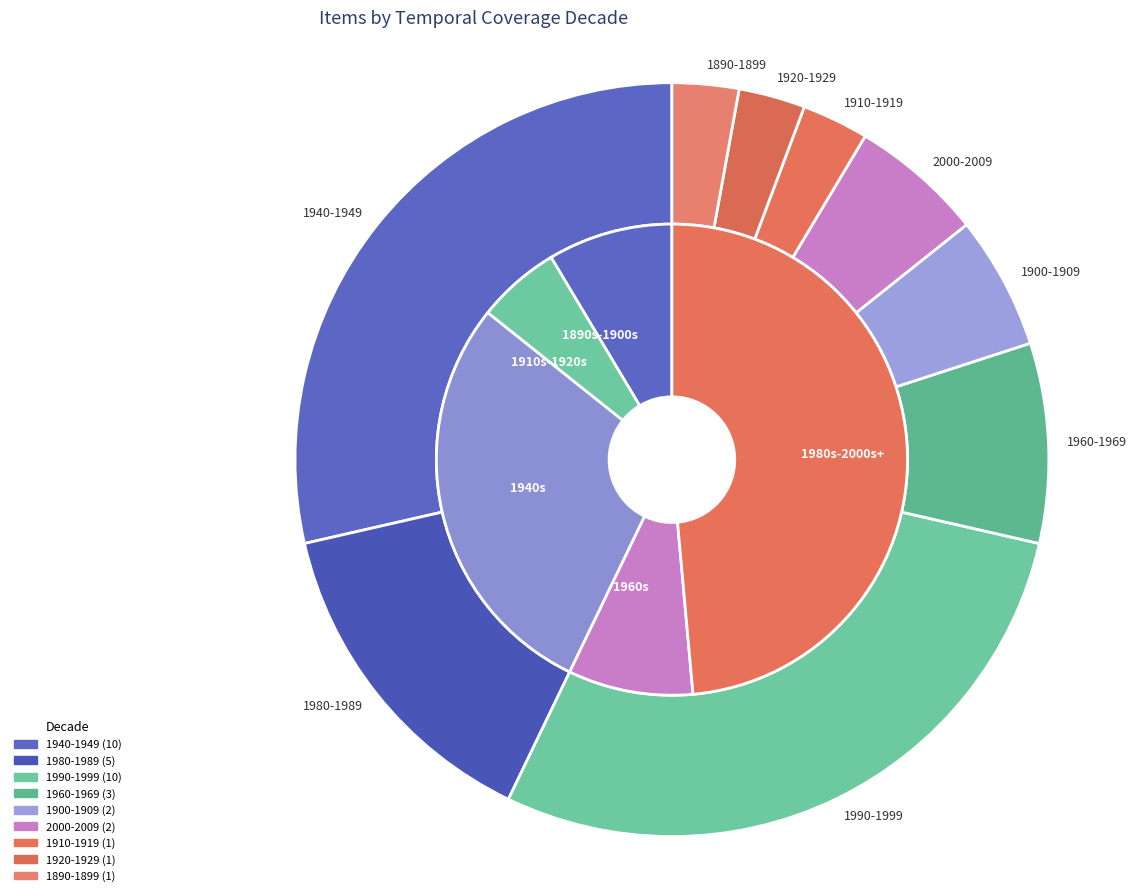

To the nearest percent, what portion does 1960-1969 represent?

9%